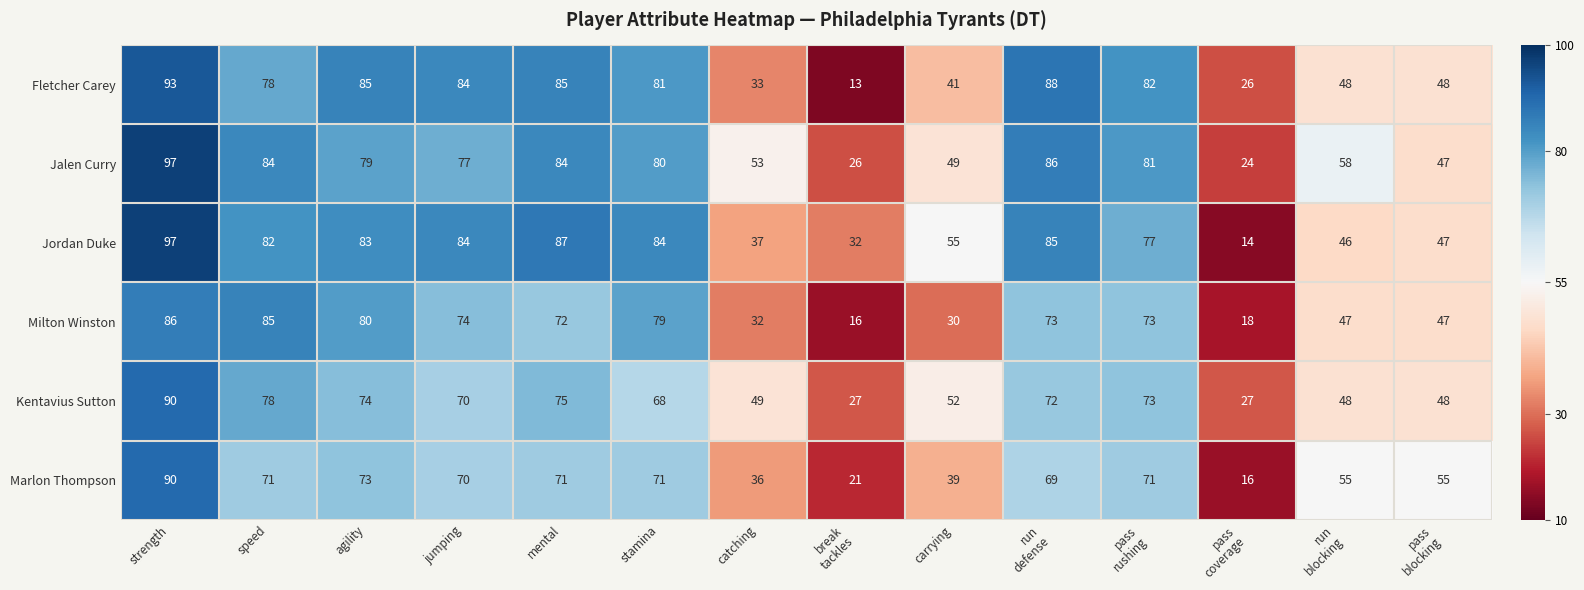

Which category has the highest value across all series?

strength